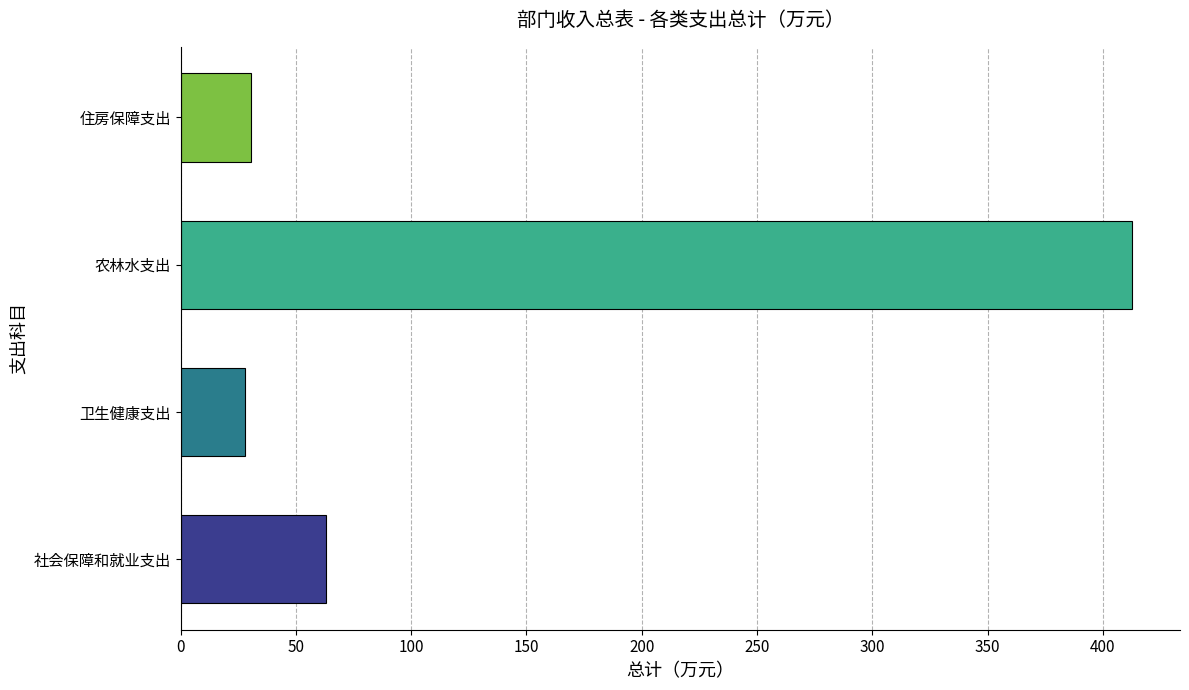

Count the number of data series in this chart.

1